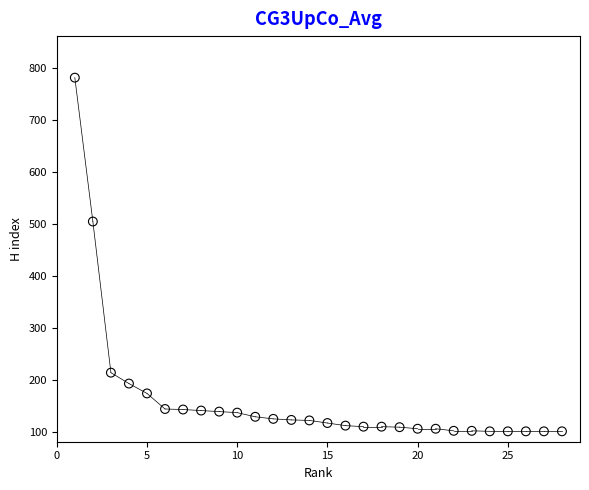

What is the range of X values (max minus min)?

27